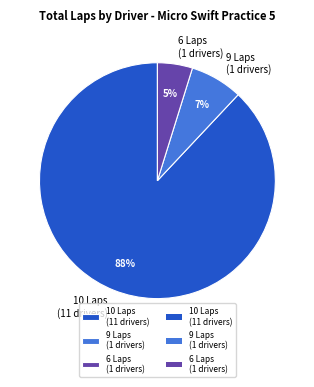

Which slice is the smallest?

6 Laps (1 drivers)